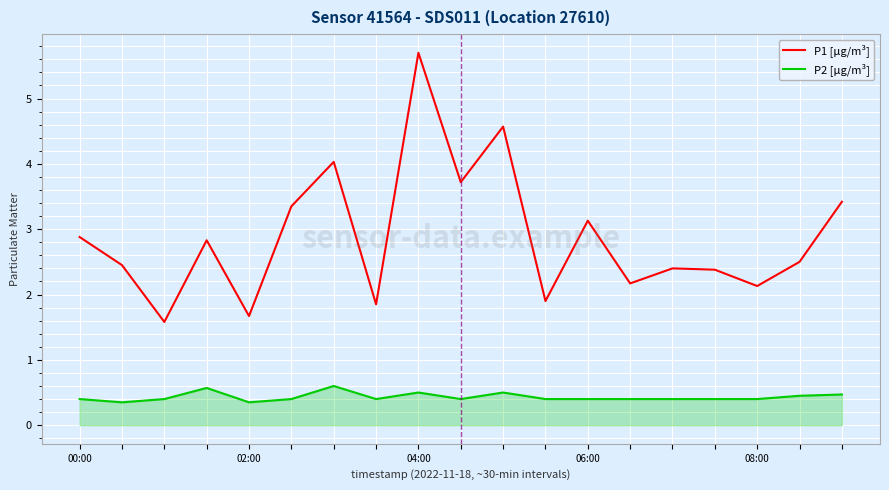

What is the sum of all P2 [µg/m³] values?

8.2